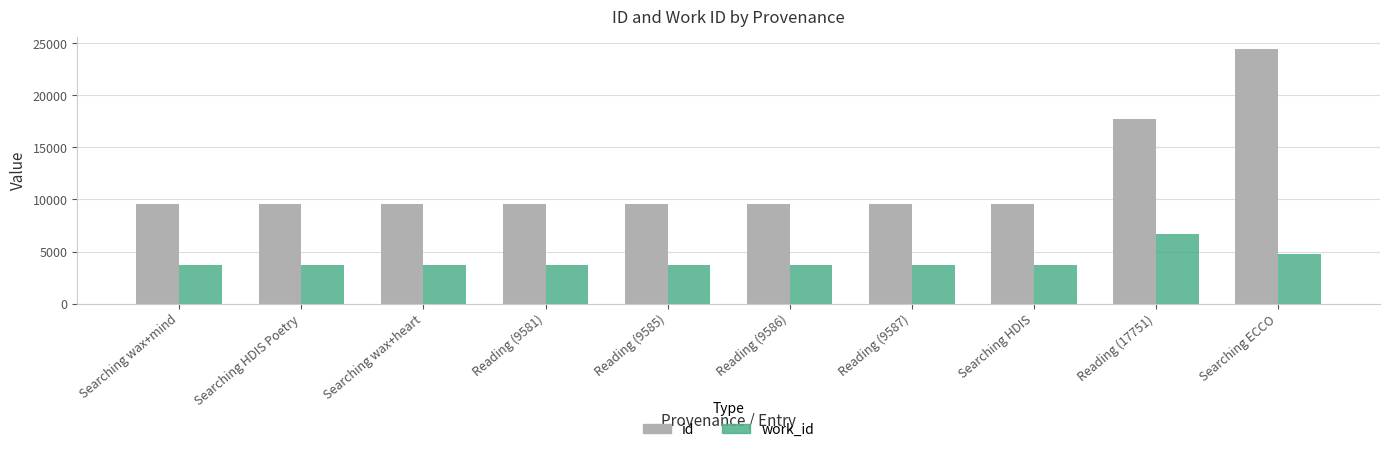

What are all the series names shown in the legend?

id, work_id